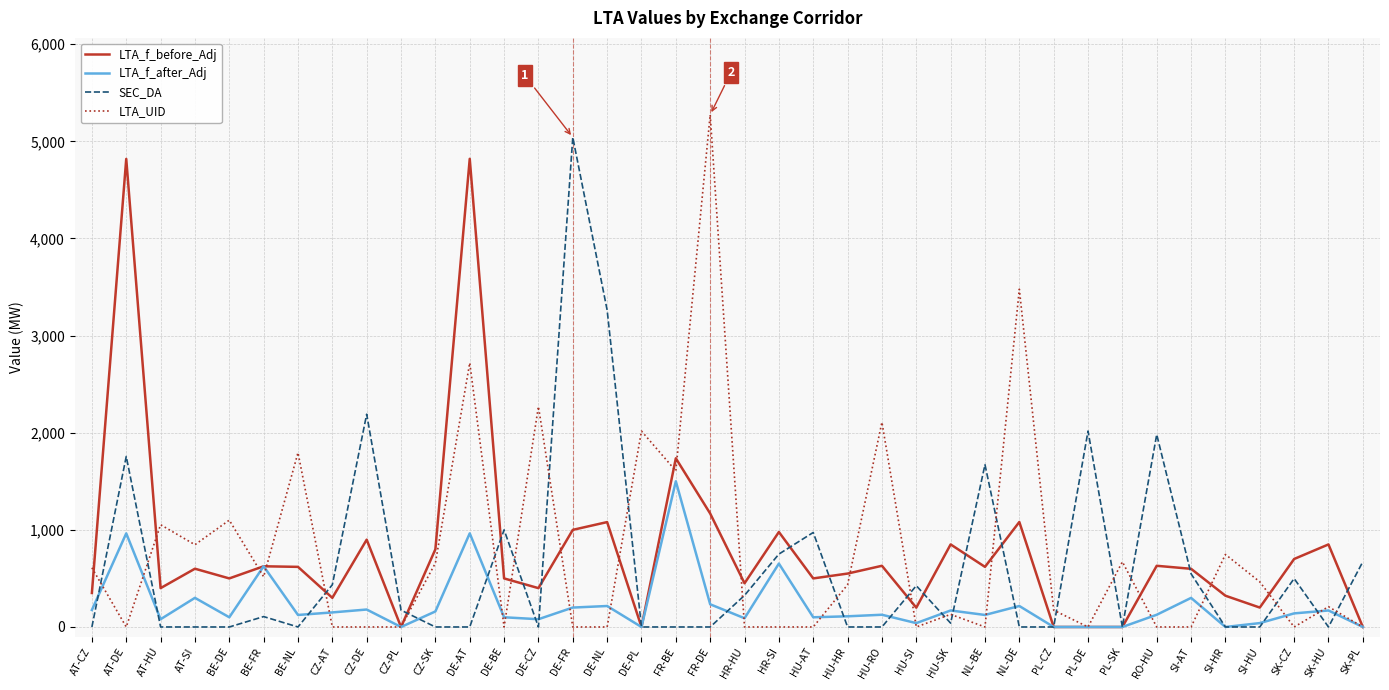

After their last crossing, which series has the higher values: LTA_UID or SEC_DA?

SEC_DA